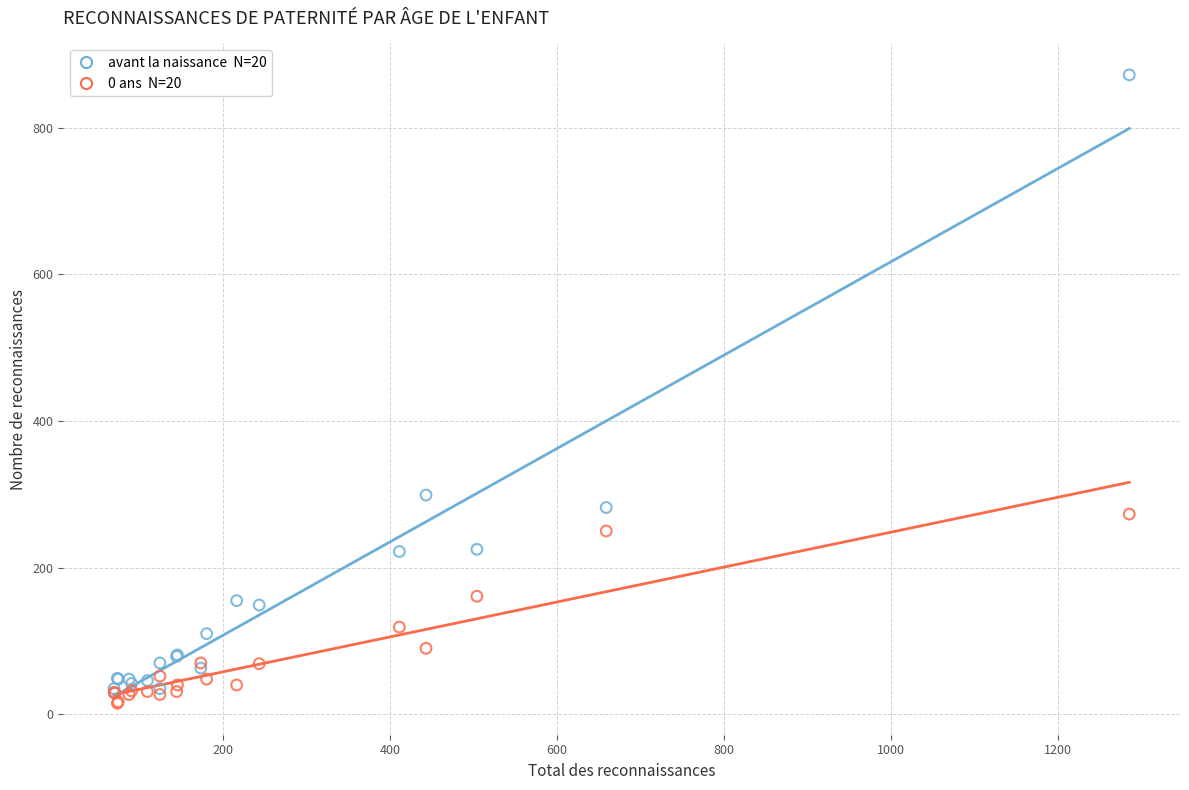

Across all series, what Y value is closest to 443?

299